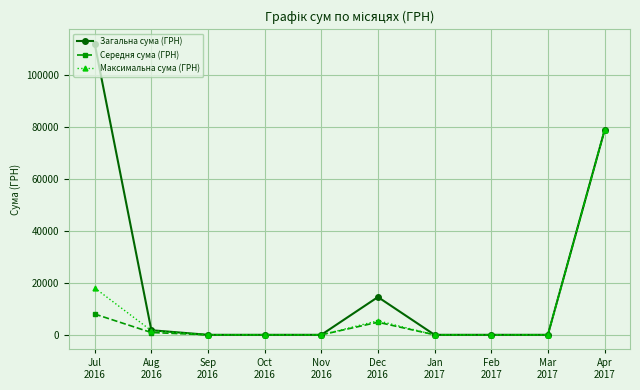

What is the average value of the Загальна сума (ГРН) series?

20678.4